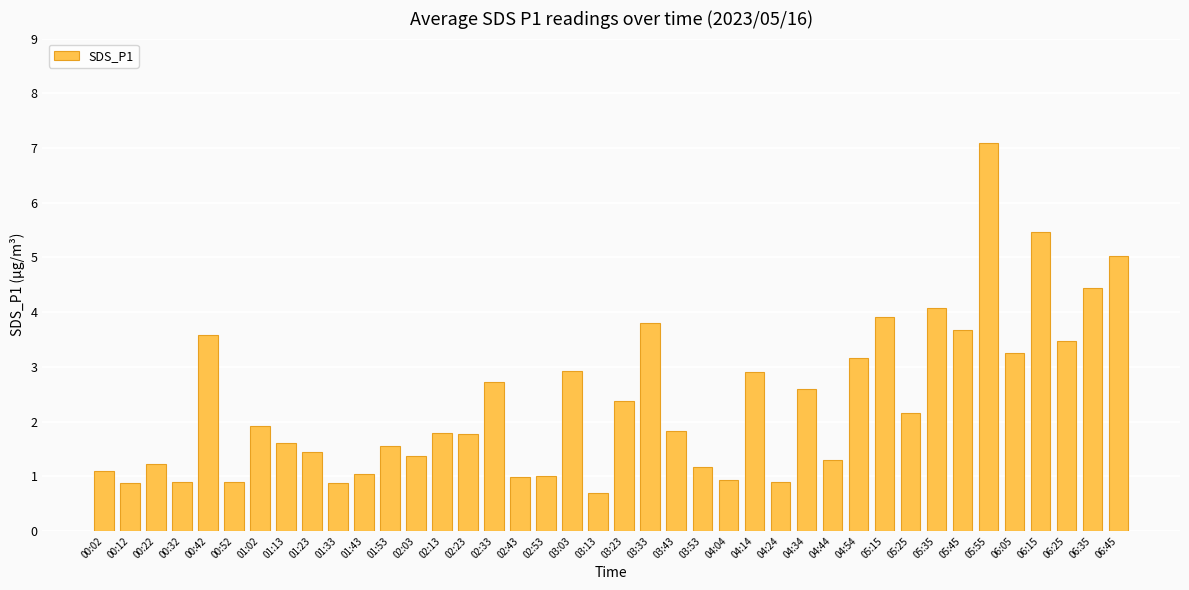

Are the bars grouped side by side (vs. stacked)?

No